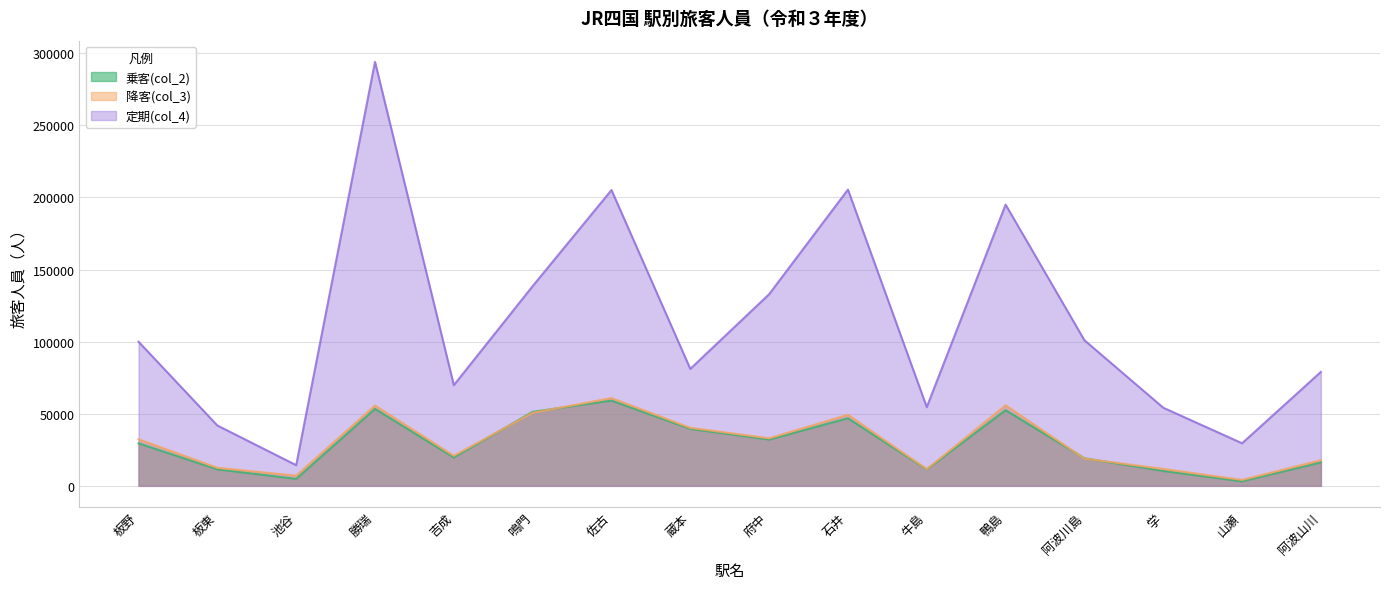

True or false: 乗客(col_2) and 定期(col_4) cross at least once.

False